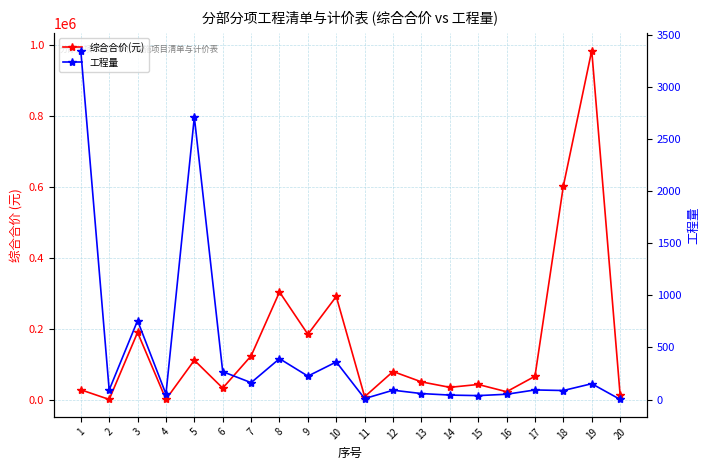

Which has a higher value, 6 or 20?

6